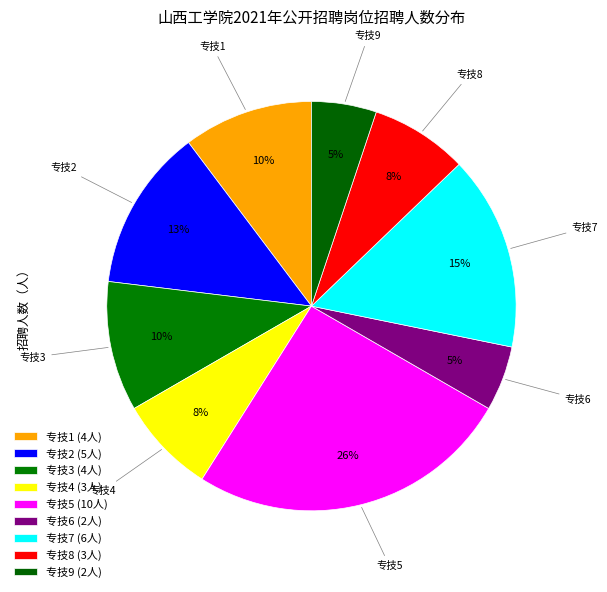

How many segments does this pie chart have?

9